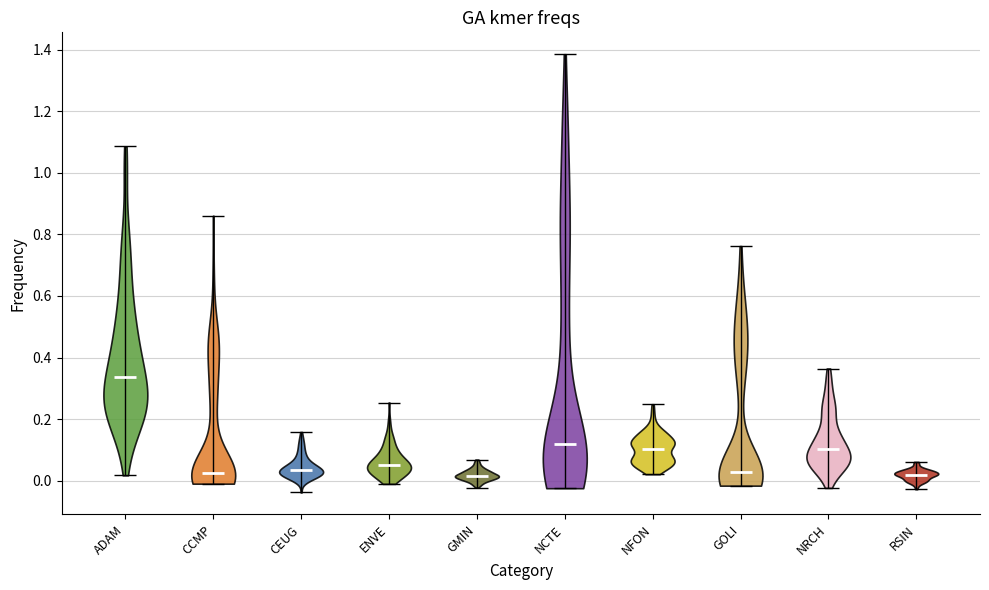

Reading left to right, read every violin against the y-axis: where its median line is, and the lowest and highest points it reaches. The values are not printed on the chart, so give them approximately, as read against the axis.

ADAM: median line 0.34, lowest point 0.02, highest point 1.08
CCMP: median line 0.02, lowest point -0.02, highest point 0.86
CEUG: median line 0.04, lowest point -0.04, highest point 0.16
ENVE: median line 0.06, lowest point -0.02, highest point 0.26
GMIN: median line 0.02, lowest point -0.02, highest point 0.06
NCTE: median line 0.12, lowest point -0.02, highest point 1.38
NFON: median line 0.10, lowest point 0.02, highest point 0.24
GOLI: median line 0.02, lowest point -0.02, highest point 0.76
NRCH: median line 0.10, lowest point -0.02, highest point 0.36
RSIN: median line 0.02, lowest point -0.02, highest point 0.06